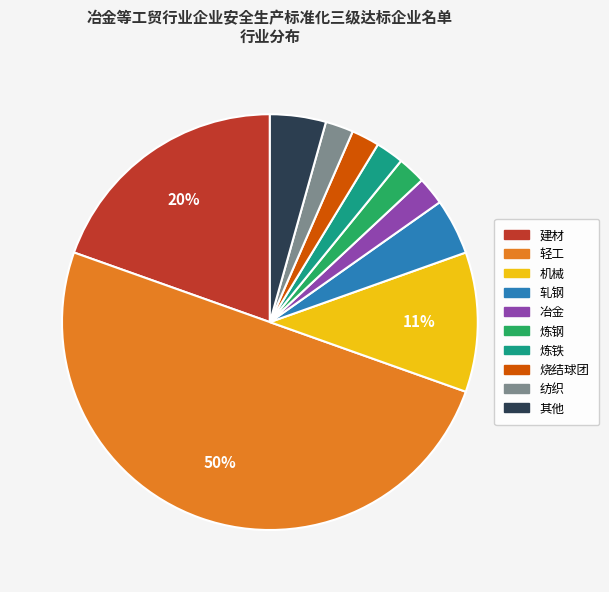

Is 其他 the majority of the pie?

No